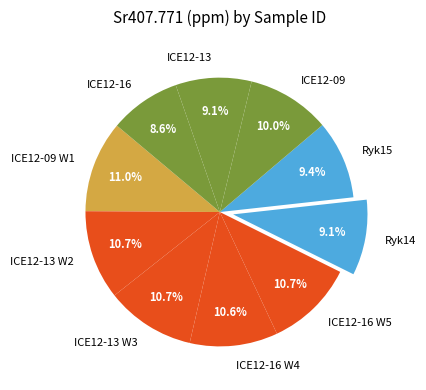

What is the total percentage of ICE12-13 W2 and ICE12-16?

19.3%